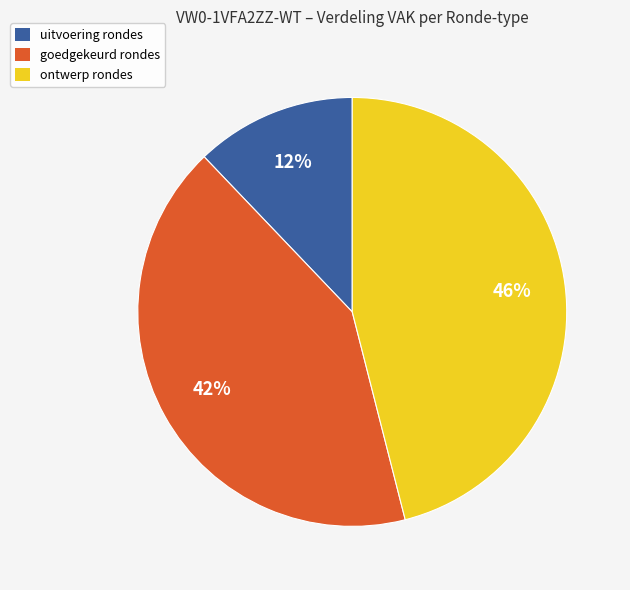

Is there a majority slice in this chart?

No